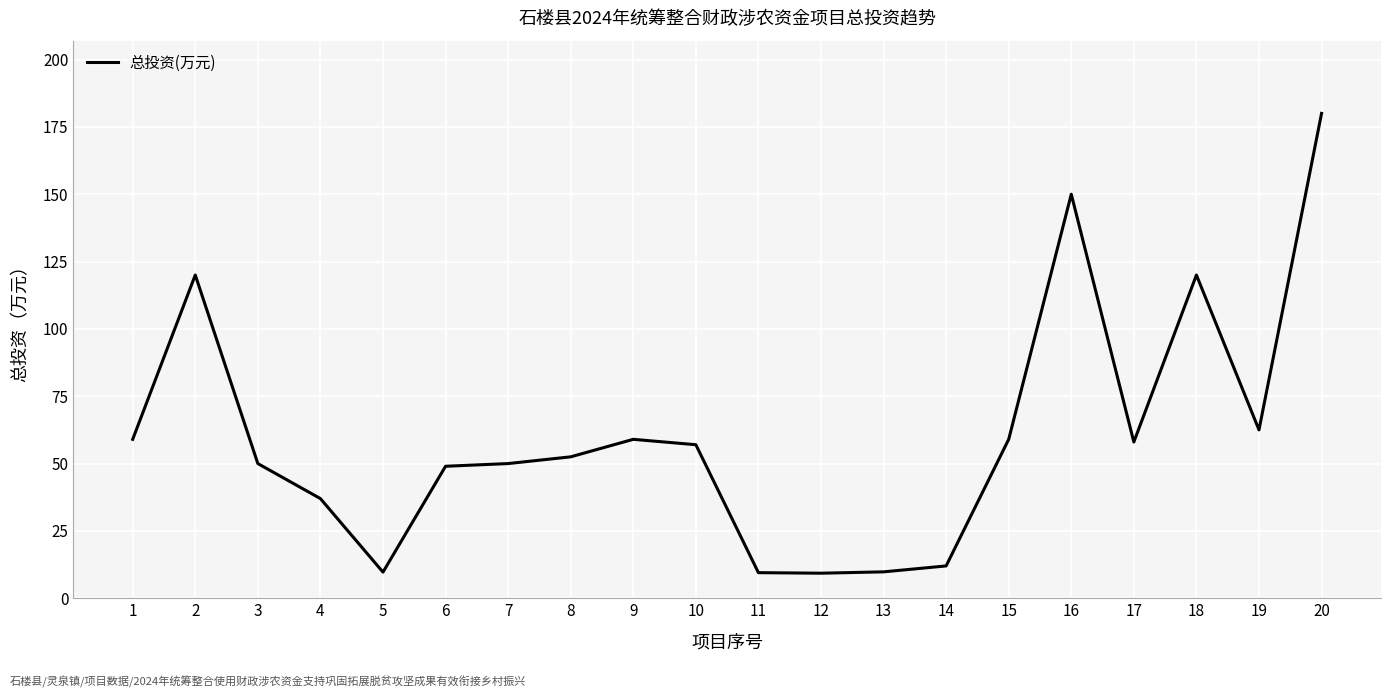

Which has a higher value, 12 or 1?

1